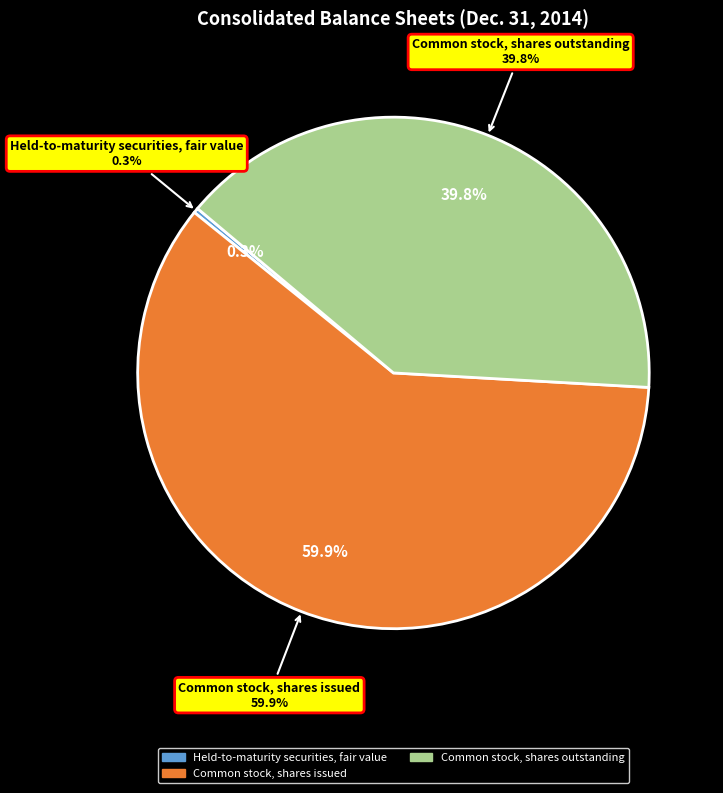

To the nearest percent, what percentage of the pie is Common stock, shares issued?

60%